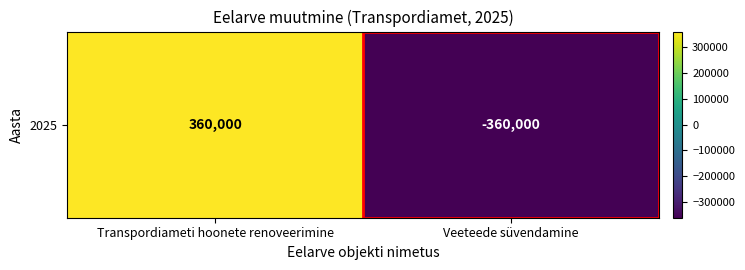

The chart shows a value of 360000 at Transpordiameti hoonete renoveerimine. True or false?

True